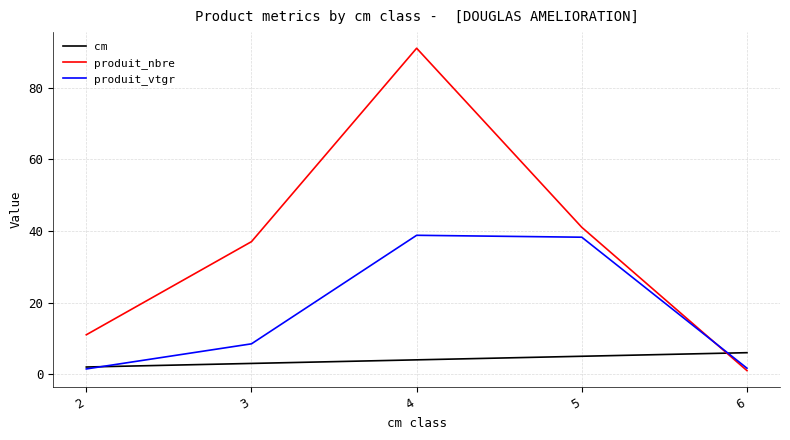

Which category has the highest value across all series?

4